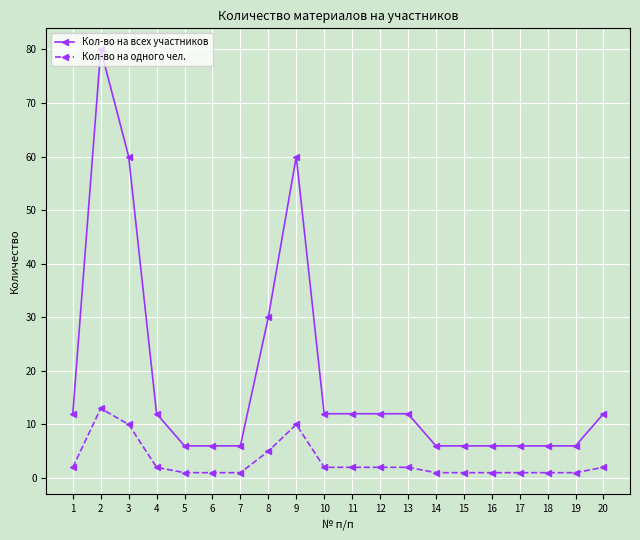

List the series in order of their peak value, lowest first.

Кол-во на одного чел., Кол-во на всех участников